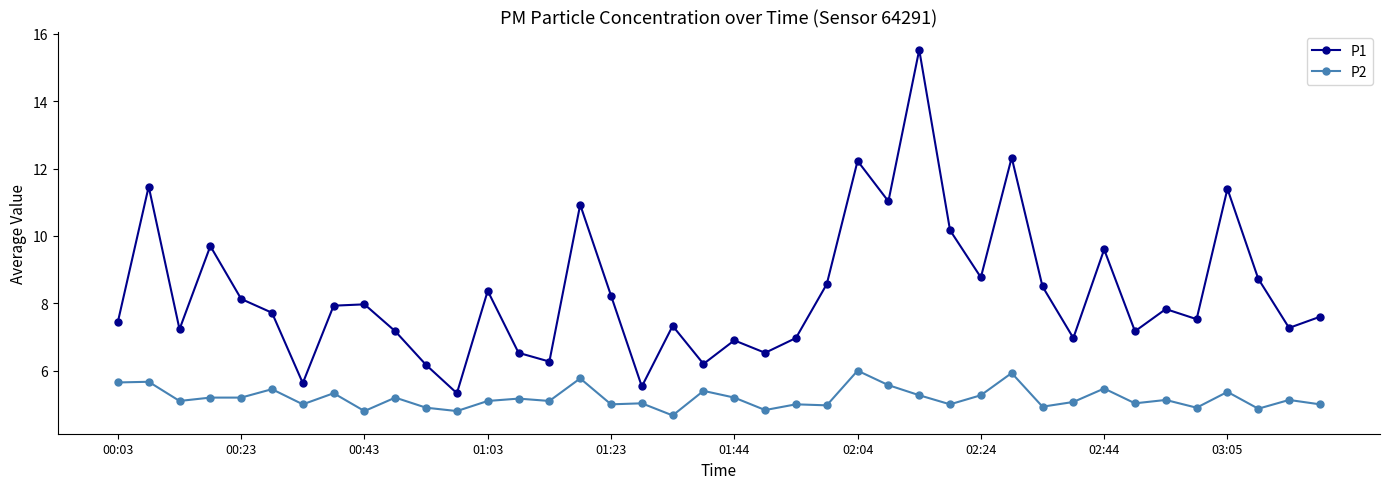

How many interior local peaks does the P1 series have?

13